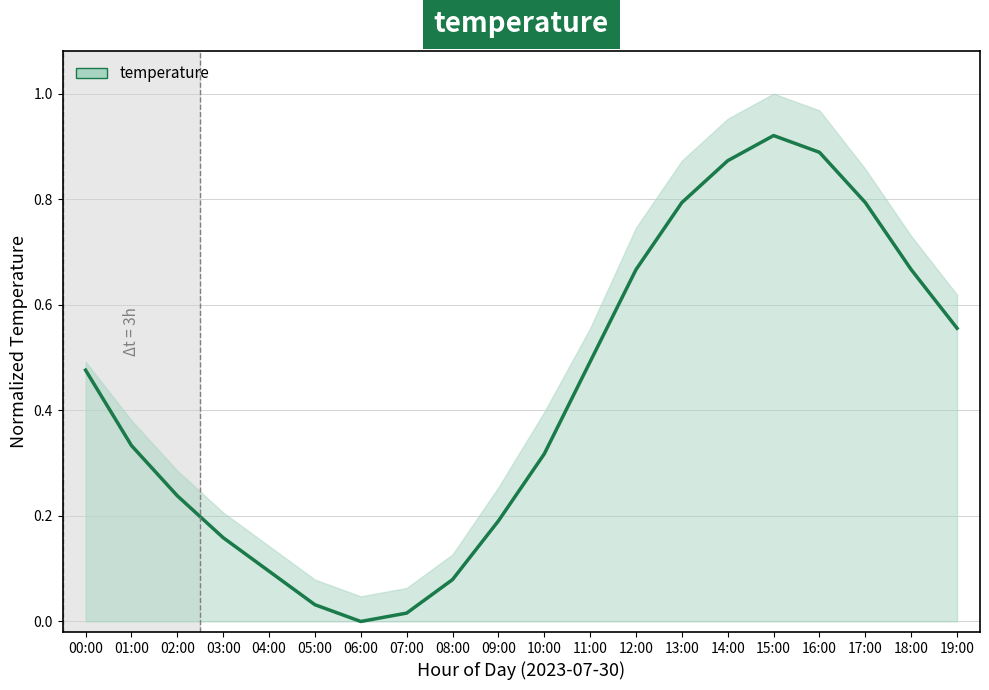

True or false: the data has more than 0 interior local peaks.

True